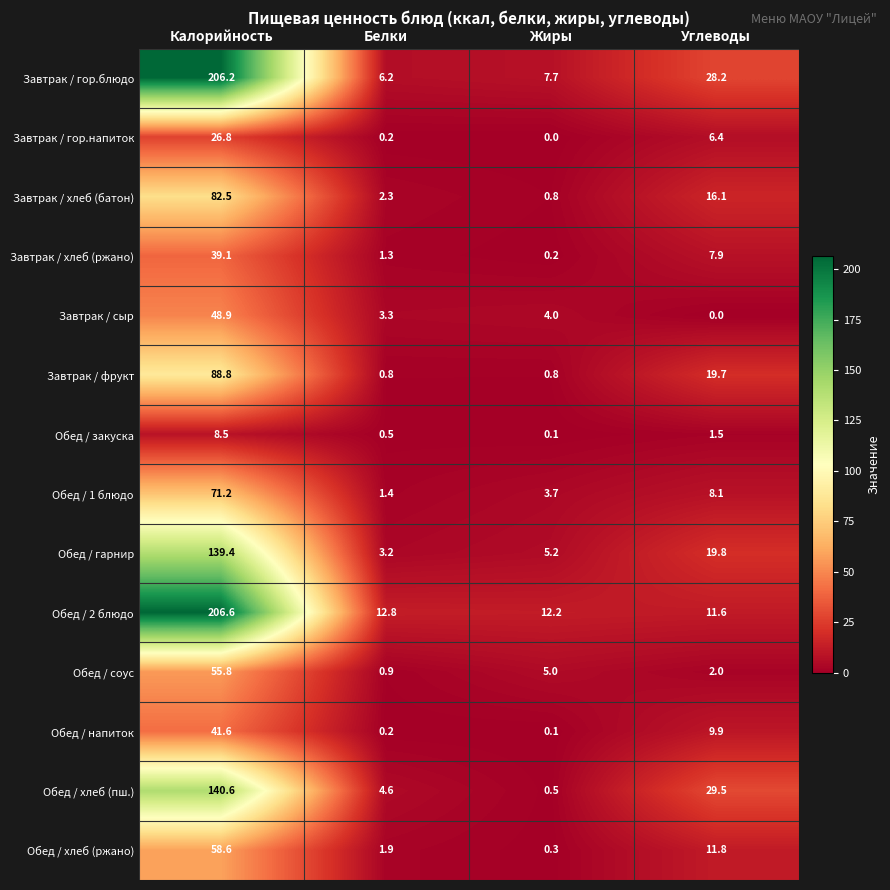

The Обед / гарнир series shows 19.8 at Углеводы. True or false?

True